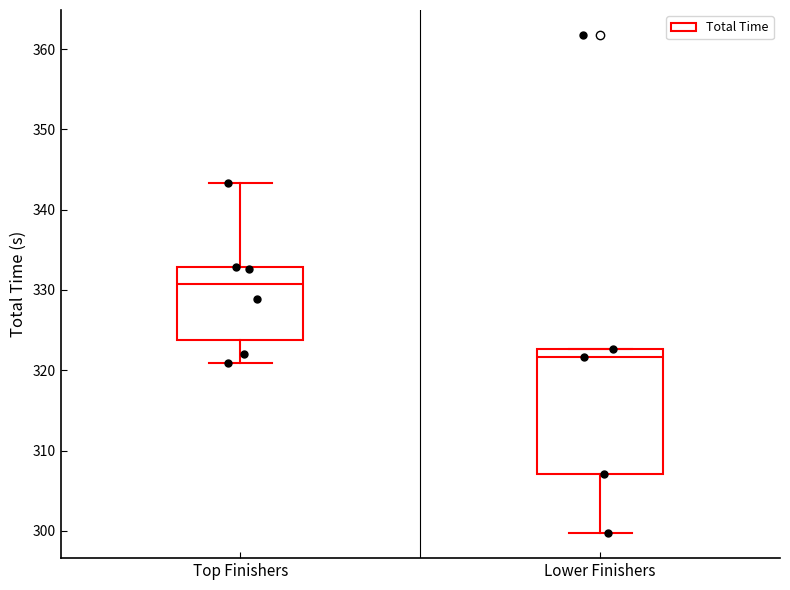

Which box is the tallest, from its lower edge to its upper edge?

Lower Finishers